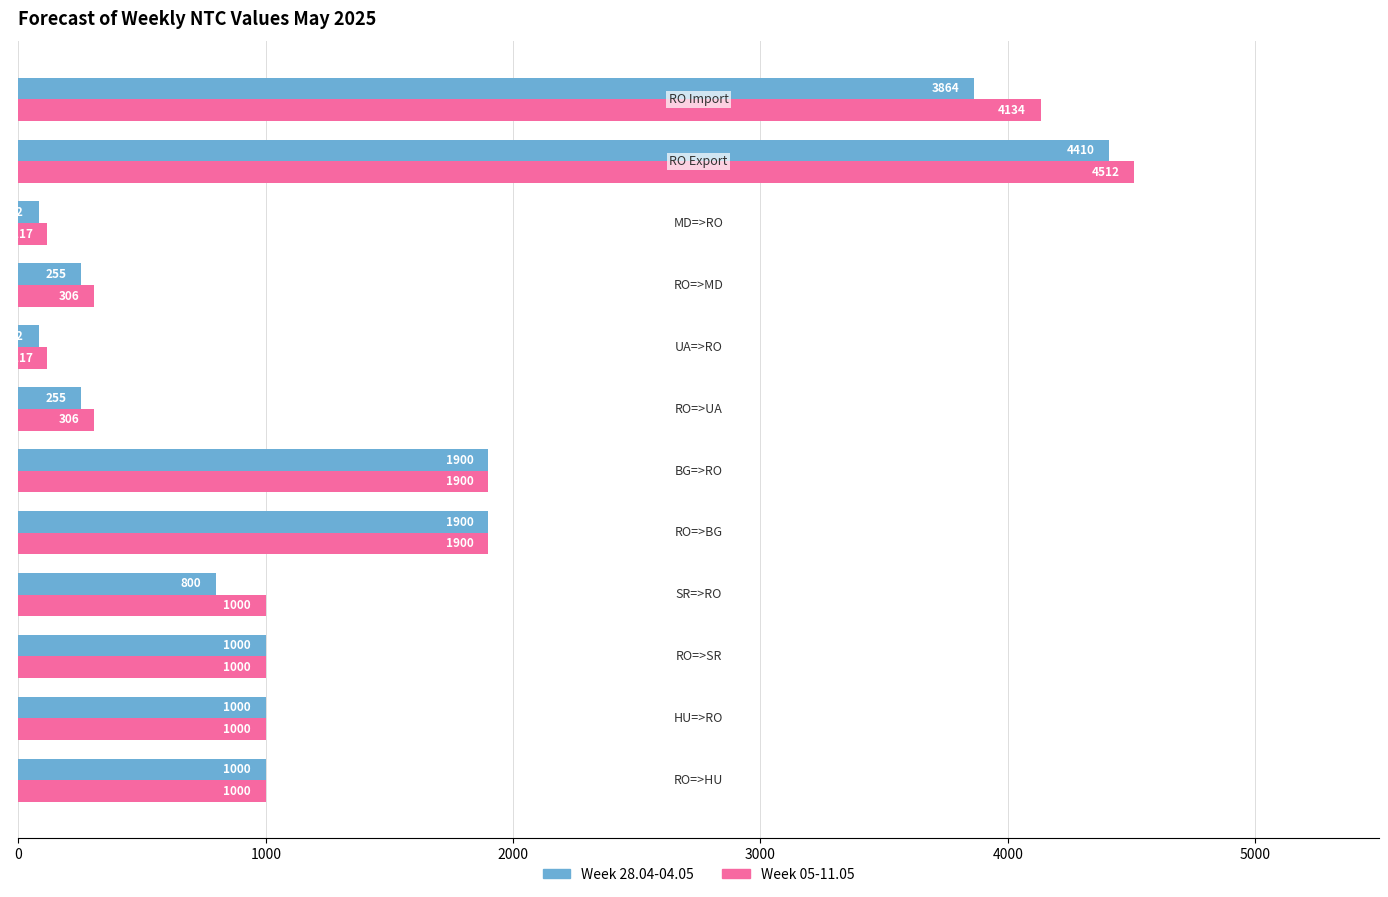

Which series has the largest total across all categories?

Week 05-11.05